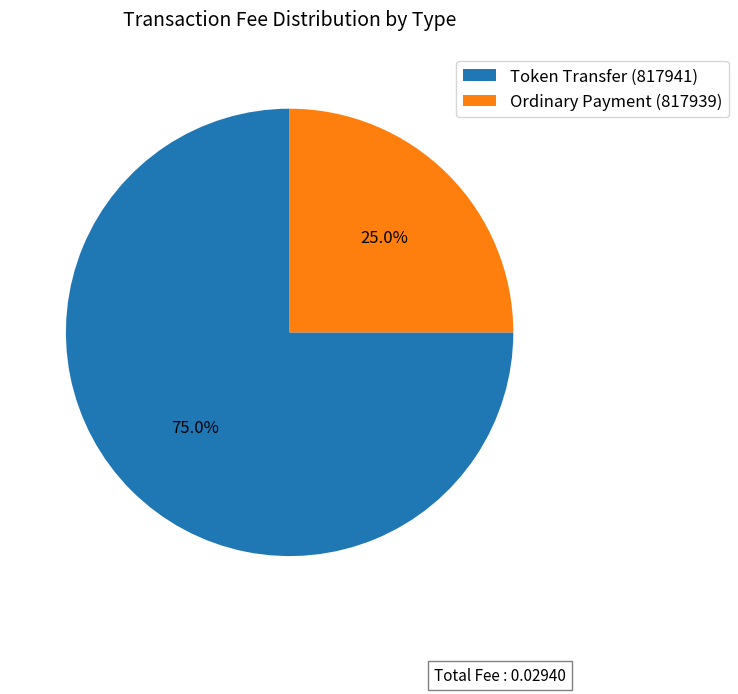

Which slice is the smallest?

Ordinary Payment (817939)